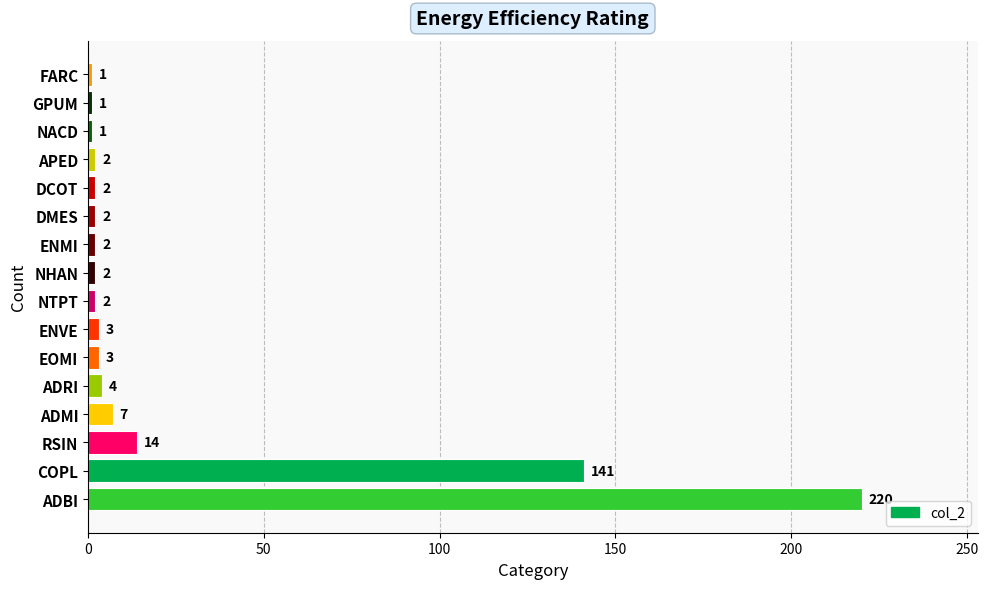

True or false: the data shows 2 at DMES.

True